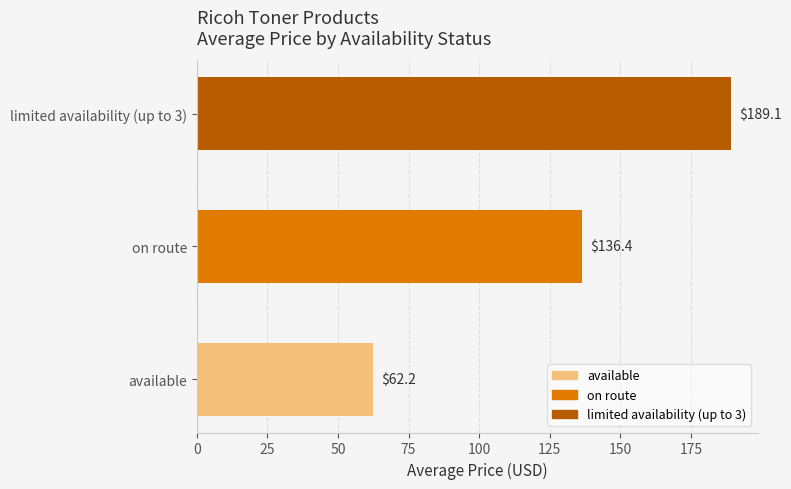

Reading bottom to top, transcribe all the data shown in this chart.

62.2	136.4	189.1